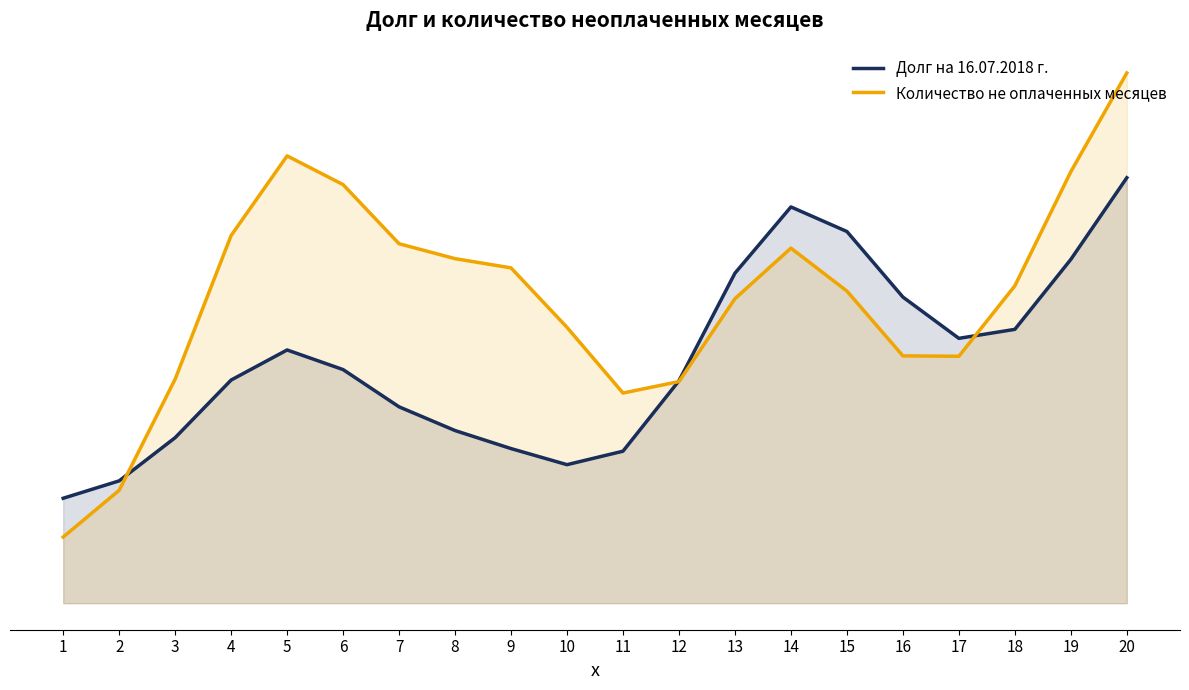

What is the difference between the maximum and second lowest values in the Количество не оплаченных месяцев series?

0.3